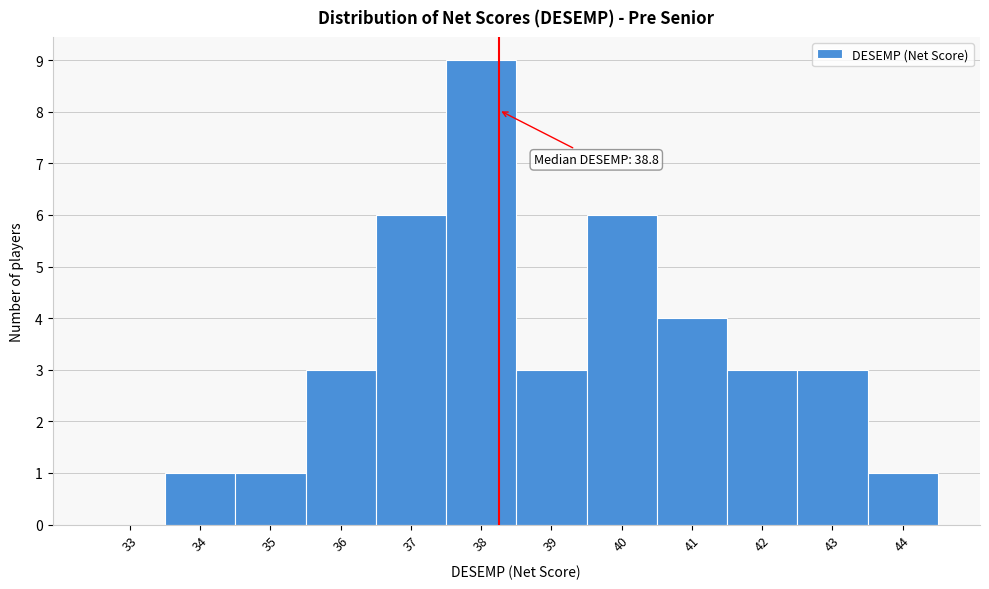

Reading left to right, list all the values displayed in this chart.

33=0	34=1	35=1	36=3	37=6	38=9	39=3	40=6	41=4	42=3	43=3	44=1